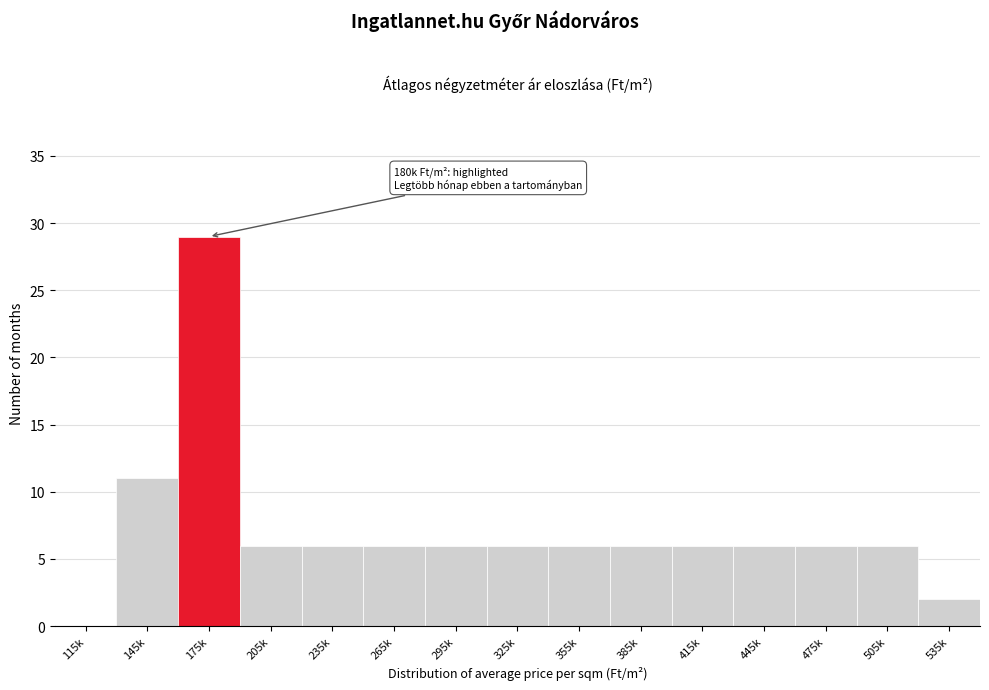

Reading left to right, list all the values displayed in this chart.

115k=0	145k=11	175k=29	205k=6	235k=6	265k=6	295k=6	325k=6	355k=6	385k=6	415k=6	445k=6	475k=6	505k=6	535k=2